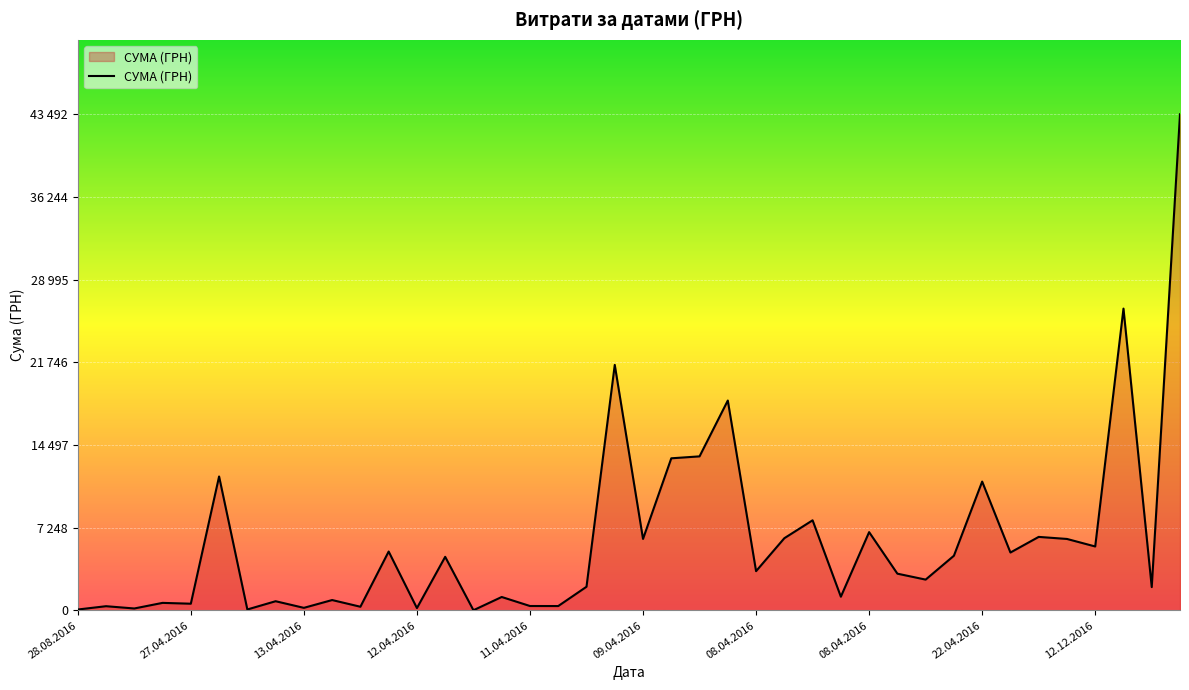

Does the chart have visible grid lines?

Yes